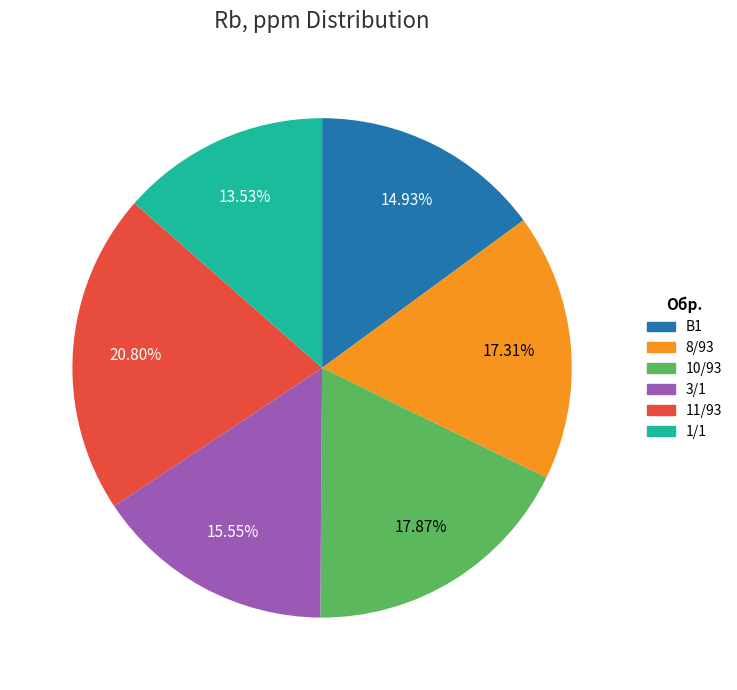

Is 1/1 the majority of the pie?

No